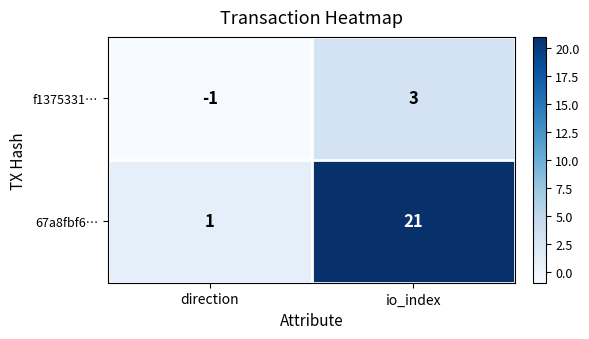

The f1375331… series shows -1 at direction. True or false?

True